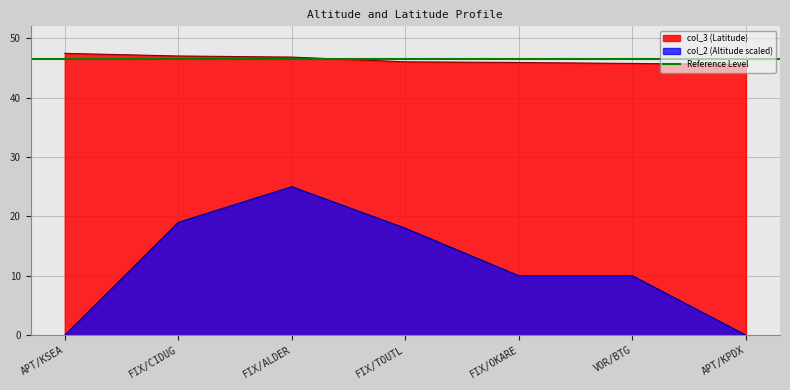

Reading left to right, transcribe all the data shown in this chart.

col_3 (Latitude): 47.5	47.0	46.8	46.0	45.9	45.7	45.6
col_2 (Altitude): 0.0	19.0	25.0	18.0	10.0	10.0	0.0